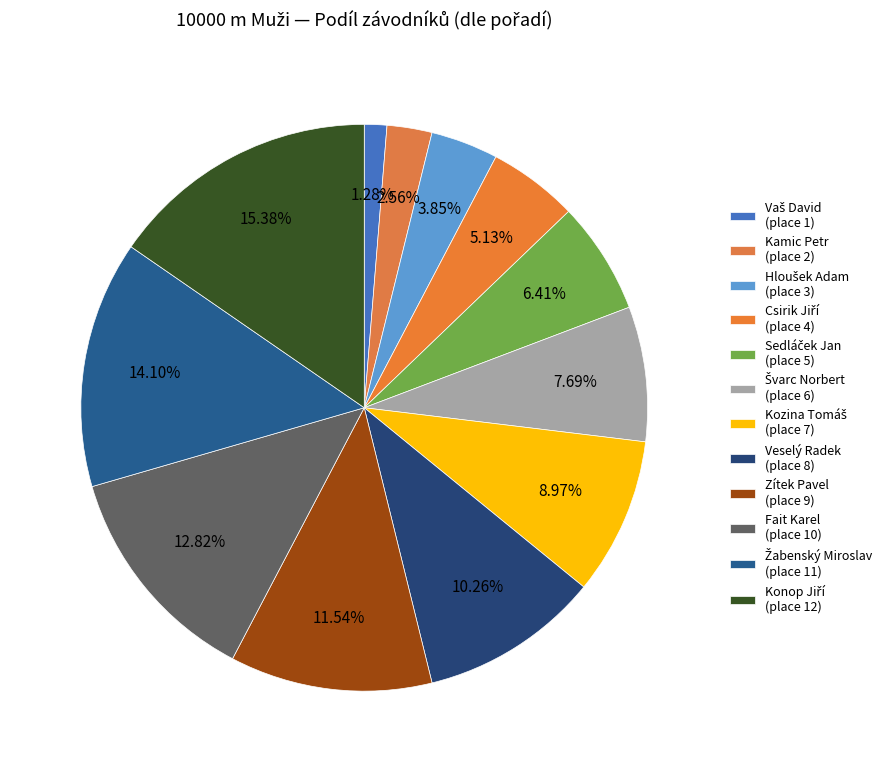

How many segments does this pie chart have?

12